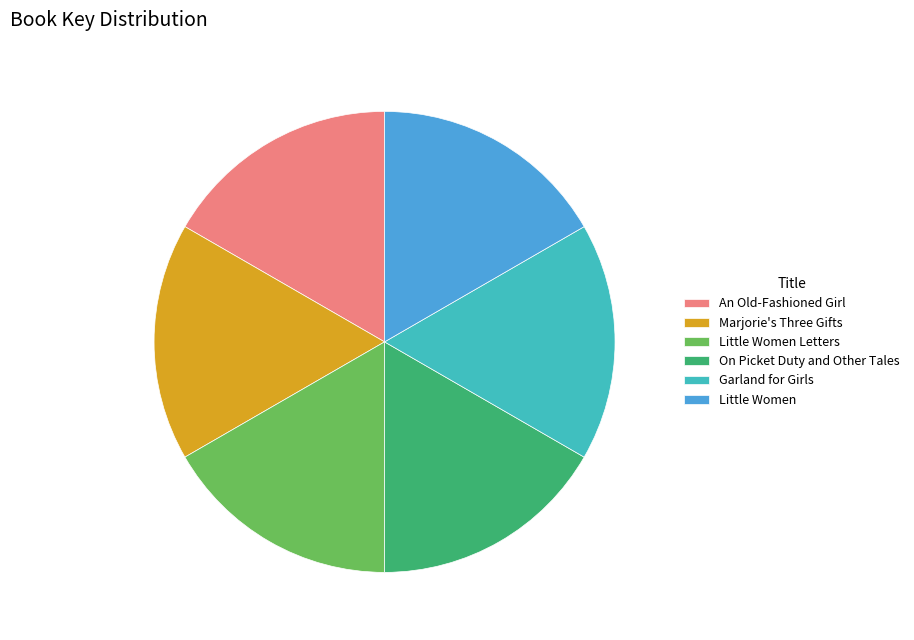

Is the sum of Little Women Letters and On Picket Duty and Other Tales greater than half?

No